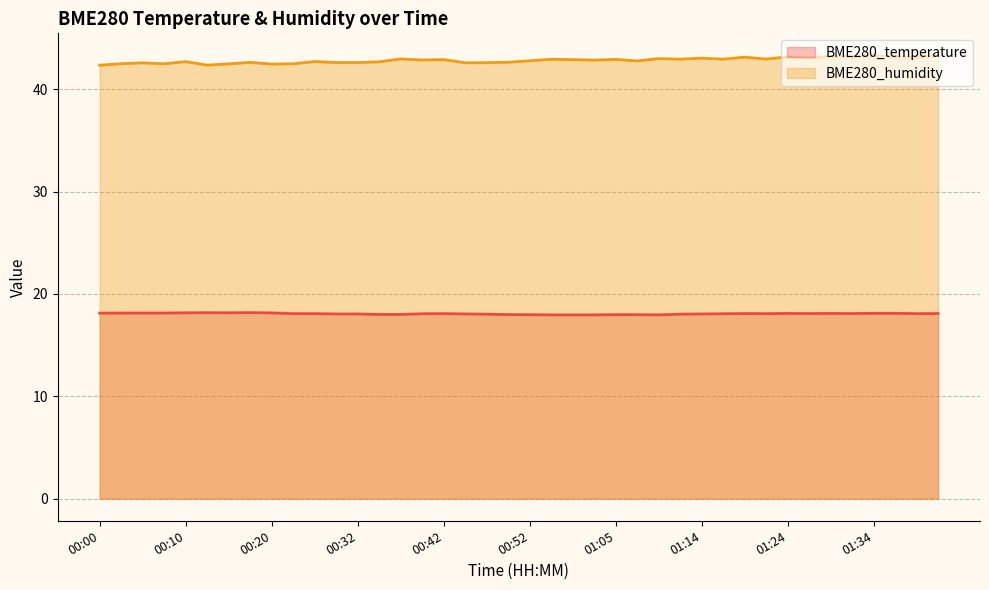

Reading left to right, extract all data points from this chart.

BME280_temperature: 18.1	18.1	18.1	18.1	18.1	18.2	18.1	18.2	18.1	18.1	18.1	18.0	18.0	18.0	18.0	18.1	18.1	18.0	18.0	18.0	18.0	17.9	17.9	17.9	18.0	18.0	17.9	18.0	18.0	18.1	18.1	18.1	18.1	18.1	18.1	18.1	18.1	18.1	18.1	18.1
BME280_humidity: 42.3	42.5	42.6	42.5	42.7	42.4	42.5	42.6	42.5	42.5	42.7	42.6	42.6	42.7	43.0	42.9	42.9	42.6	42.6	42.6	42.8	42.9	42.9	42.8	42.9	42.8	43.0	42.9	43.0	42.9	43.1	42.9	43.1	43.0	43.2	43.1	43.3	43.1	43.1	43.3